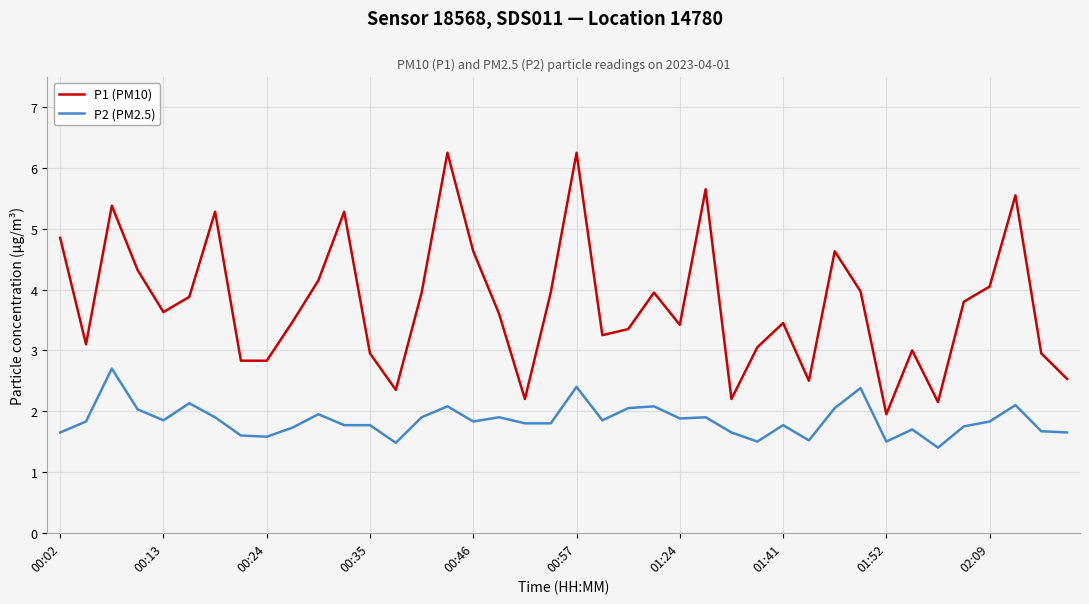

What is the difference between the maximum and minimum values in the P2 (PM2.5) series?

1.3